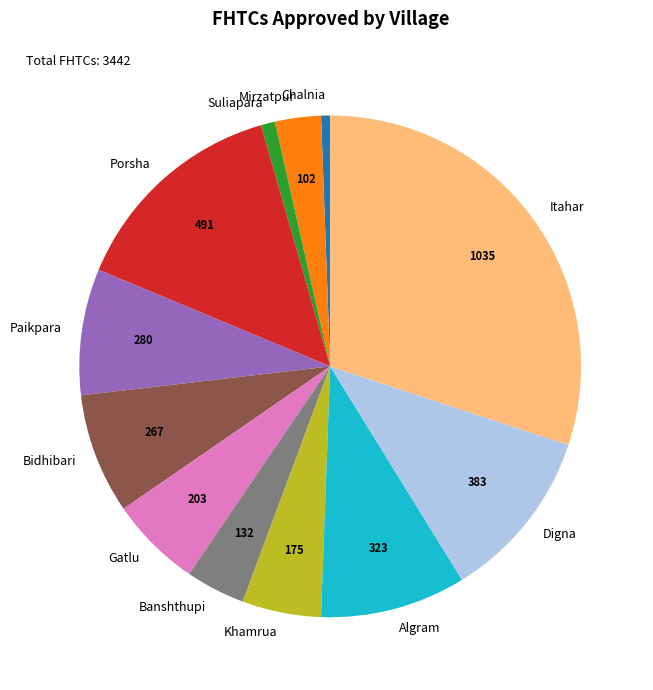

Between Khamrua and Banshthupi, which is larger?

Khamrua